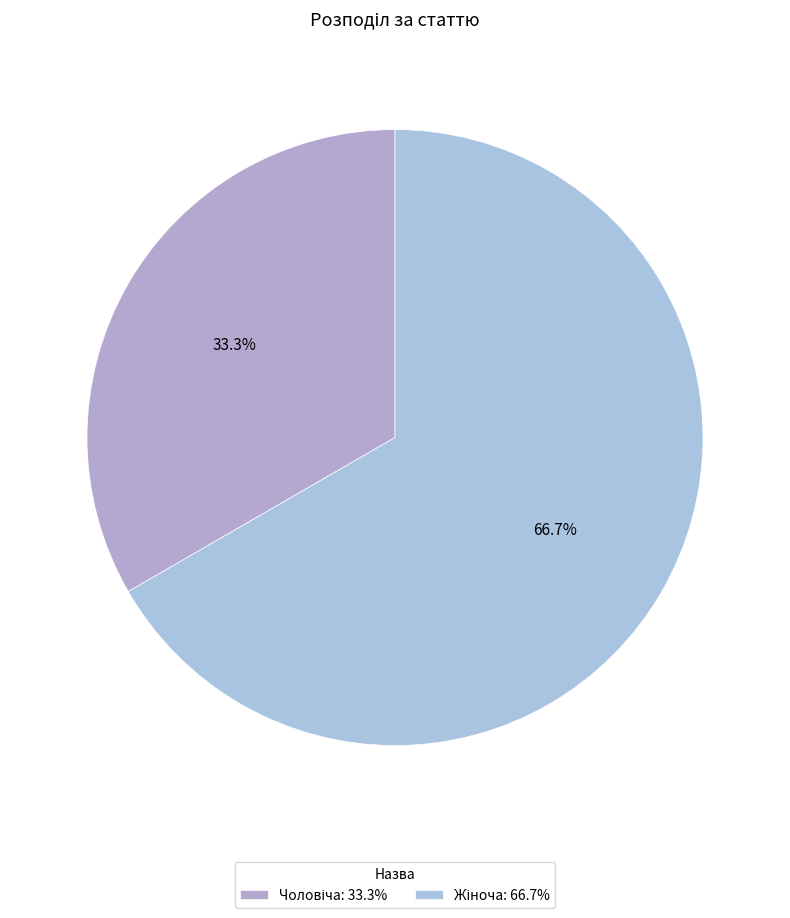

How many segments does this pie chart have?

2